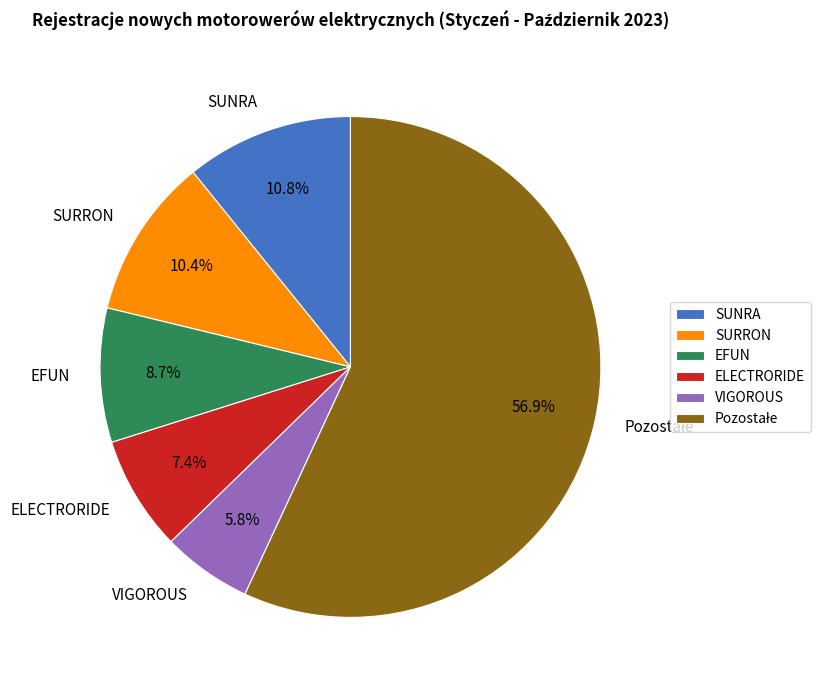

What percentage is NOT represented by ELECTRORIDE?

92.6%